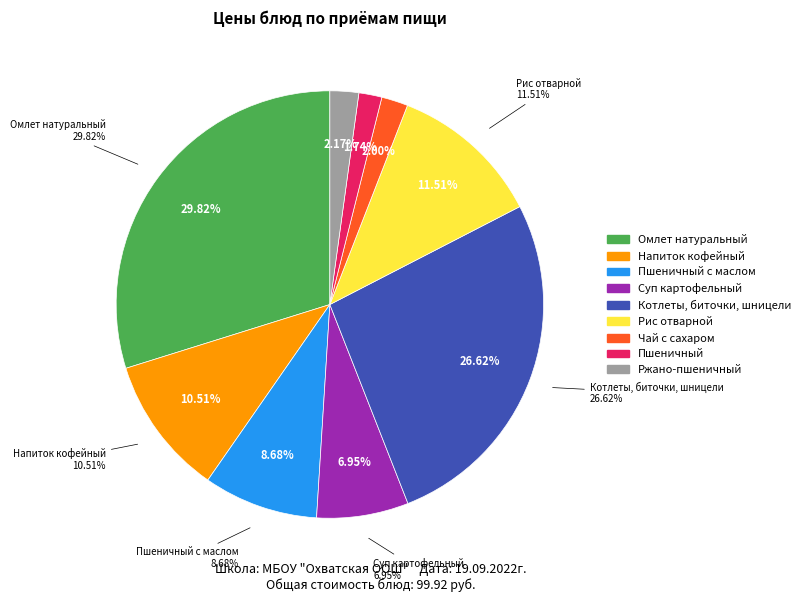

Which has a higher value, Суп картофельный or Чай с сахаром?

Суп картофельный